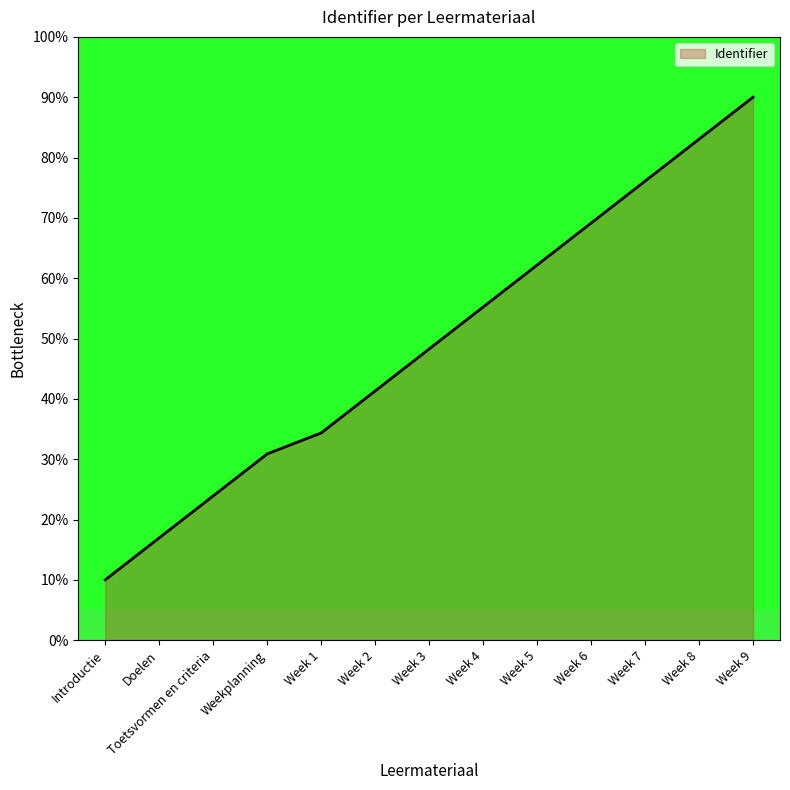

Which category has the lowest value across all series?

Introductie